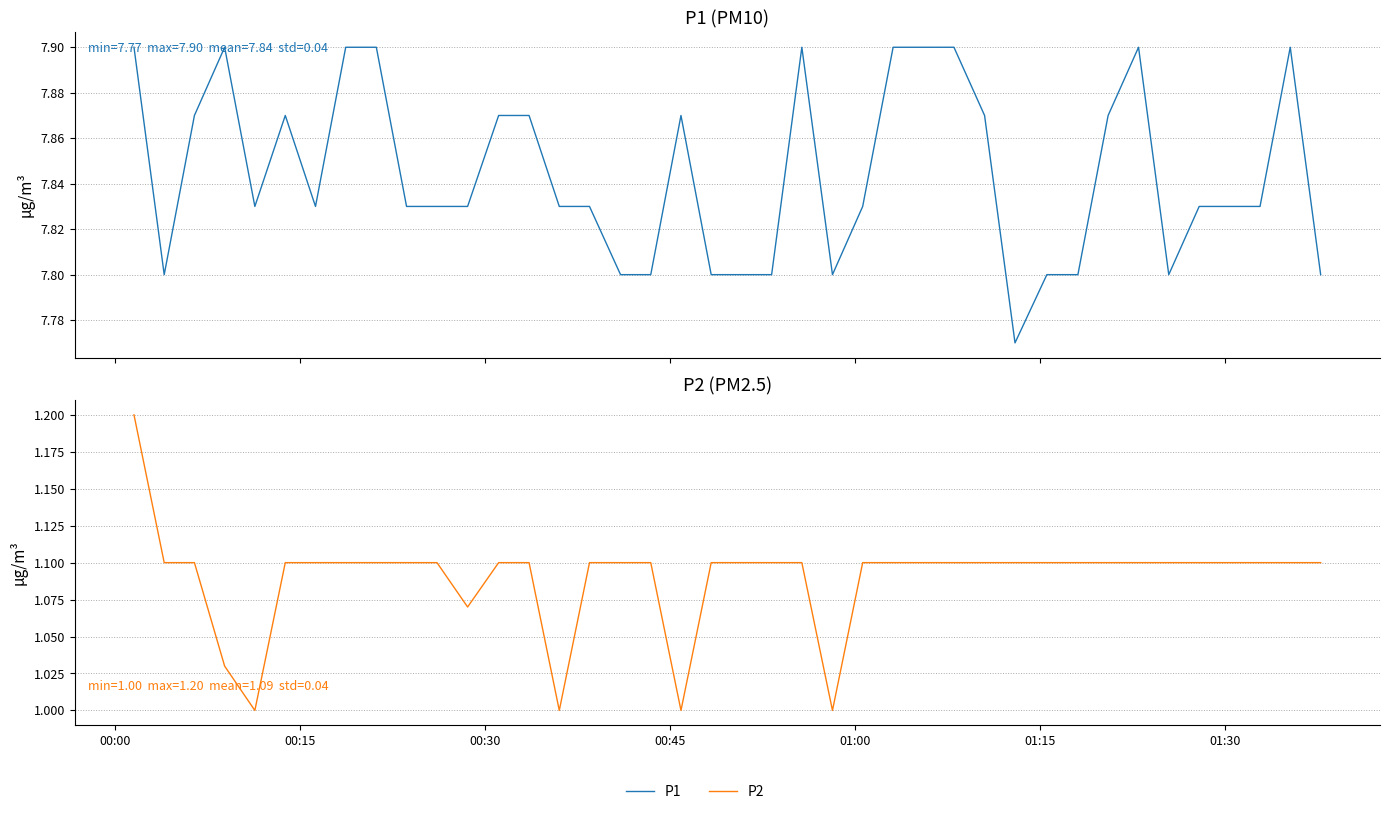

What is the maximum value for P2?

1.2